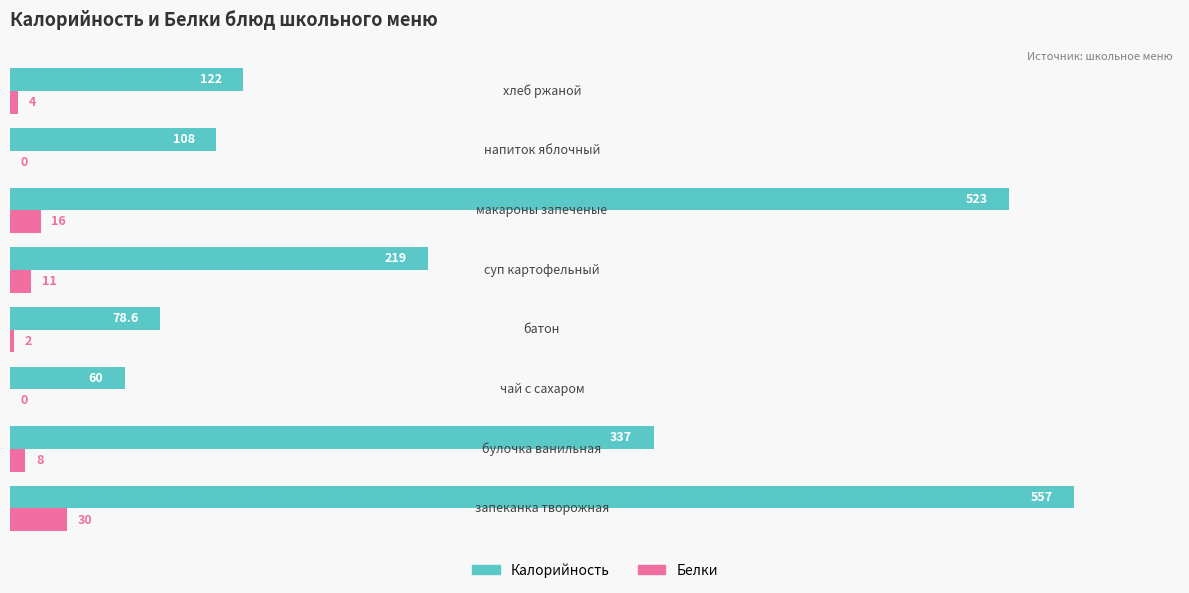

What is the highest value of the Калорийность series?

557.0